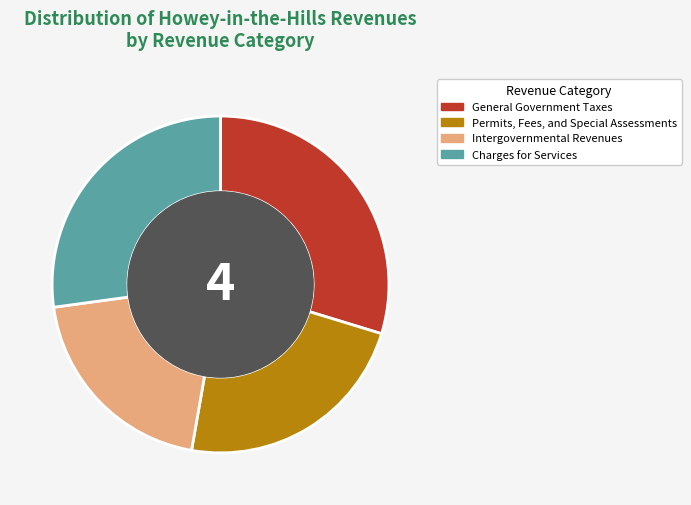

Which slice is the smallest?

Intergovernmental Revenues